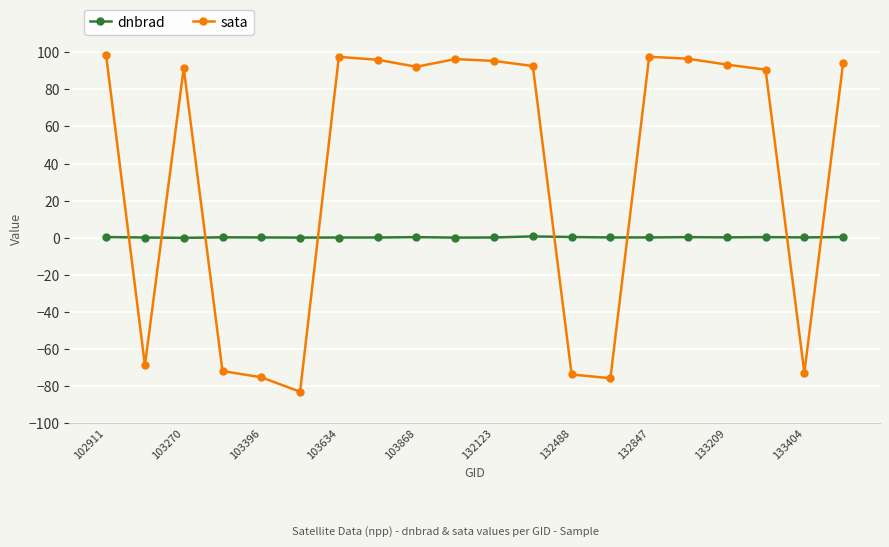

What are all the series names shown in the legend?

dnbrad, sata